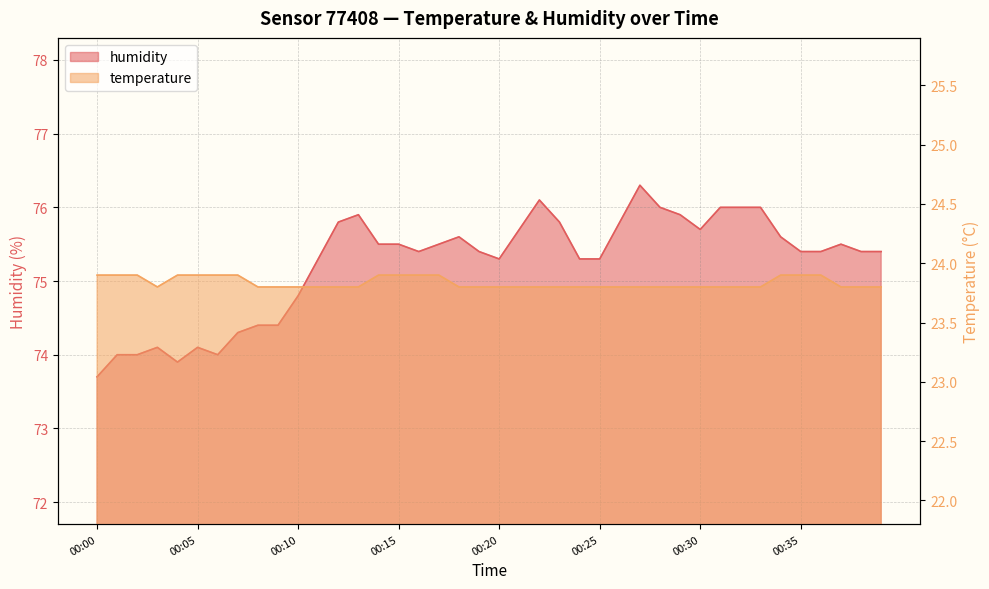

At how many categories does at least one series exceed 42?

40